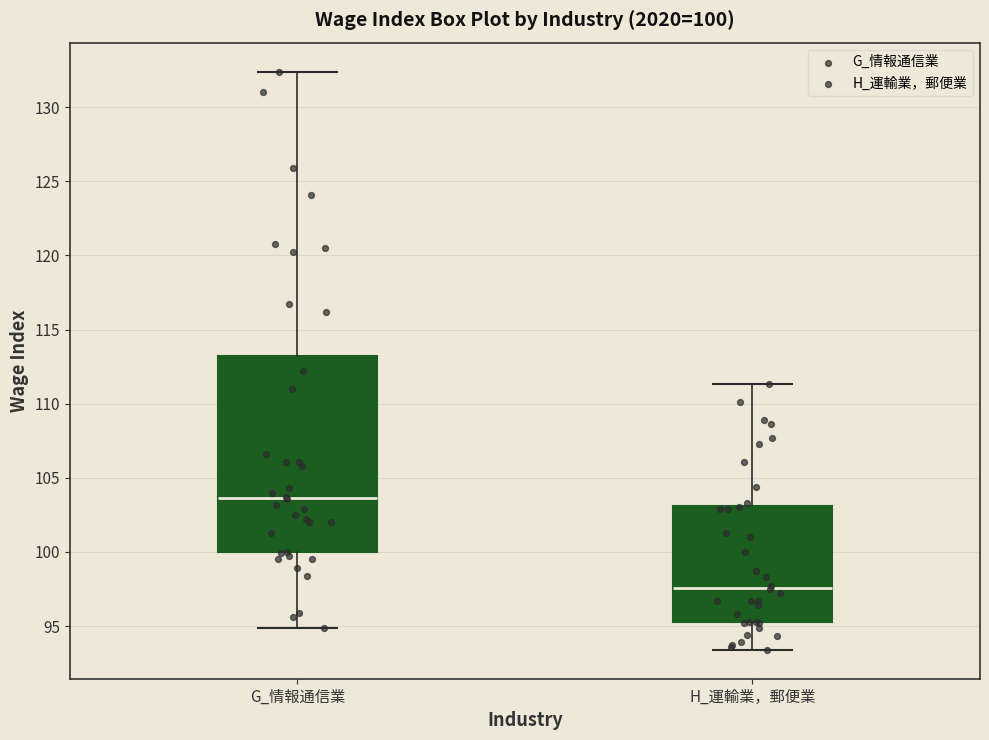

Which box has the highest median line?

G_情報通信業